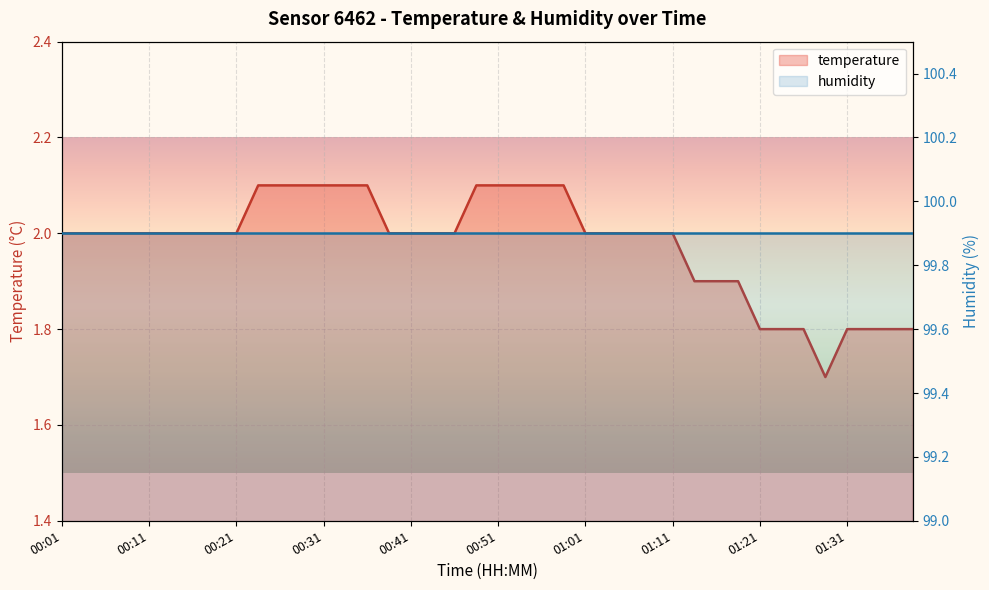

What is the value of the 25th point from the left?

2.0